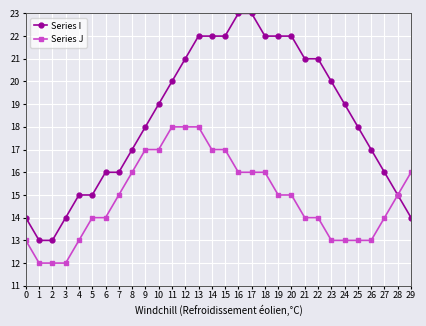

The Series J series shows 16 at 16. True or false?

True